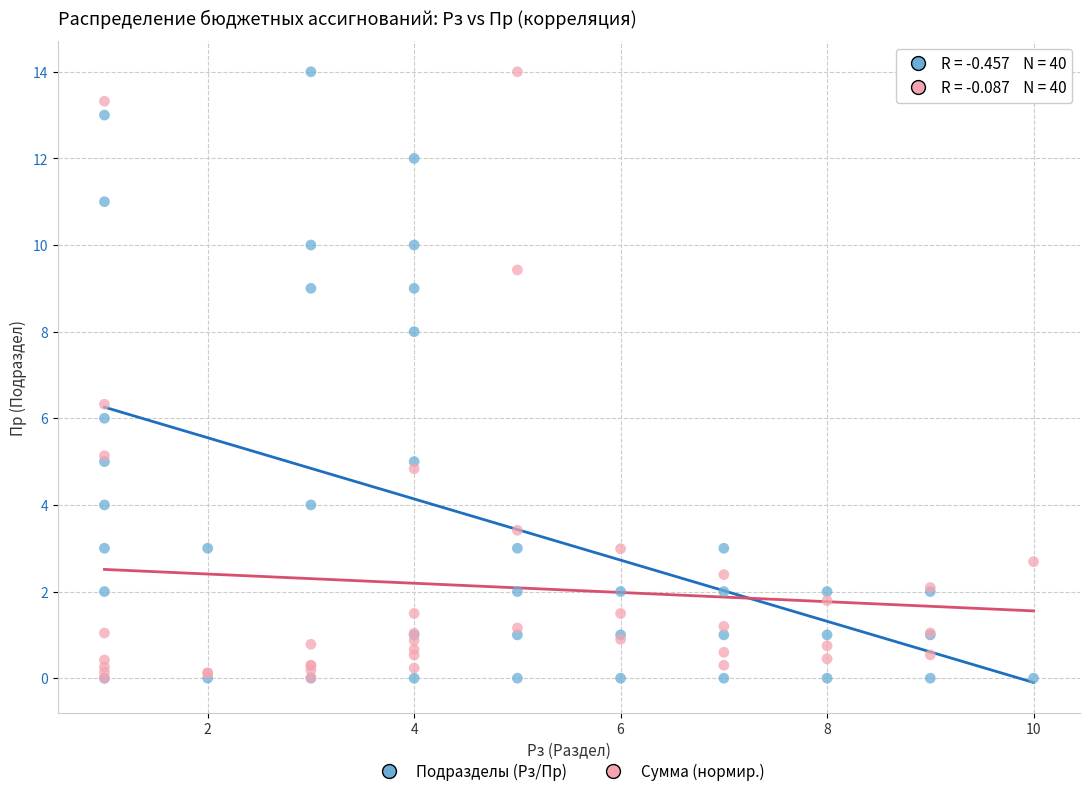

Across all series, what Y value is closest to 7?

6.3